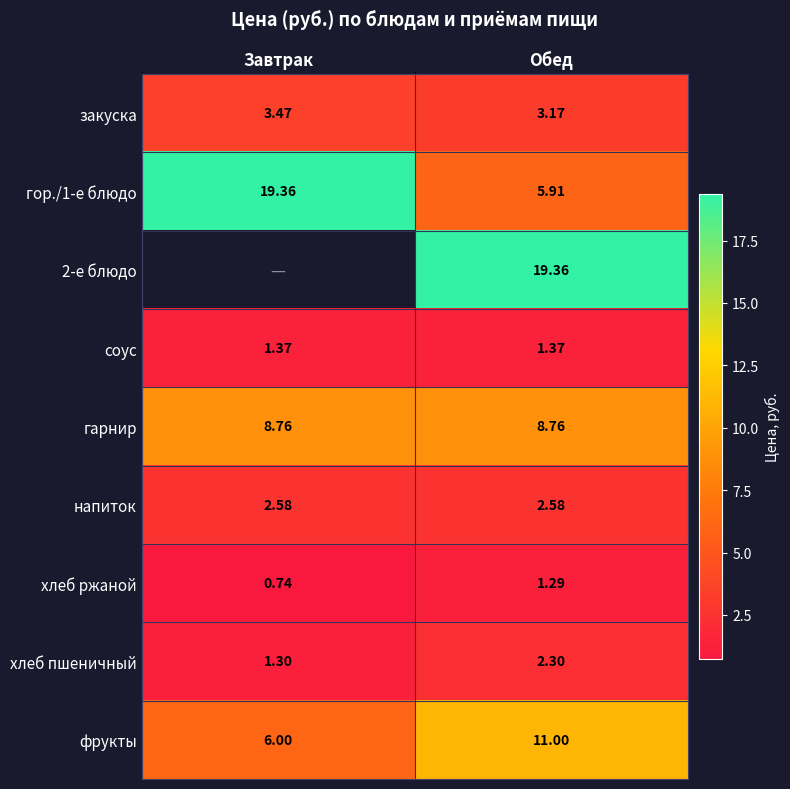

List the labels in order of гор./1-е блюдо value, smallest first.

Обед, Завтрак